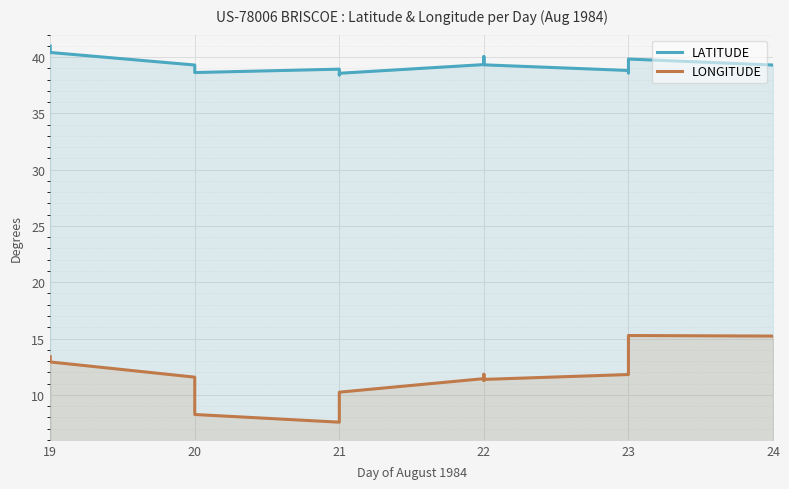

What is the smallest value displayed?

7.6